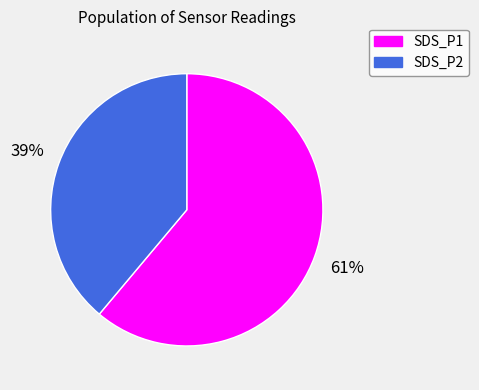

Does SDS_P2 account for over 50% of the chart?

No